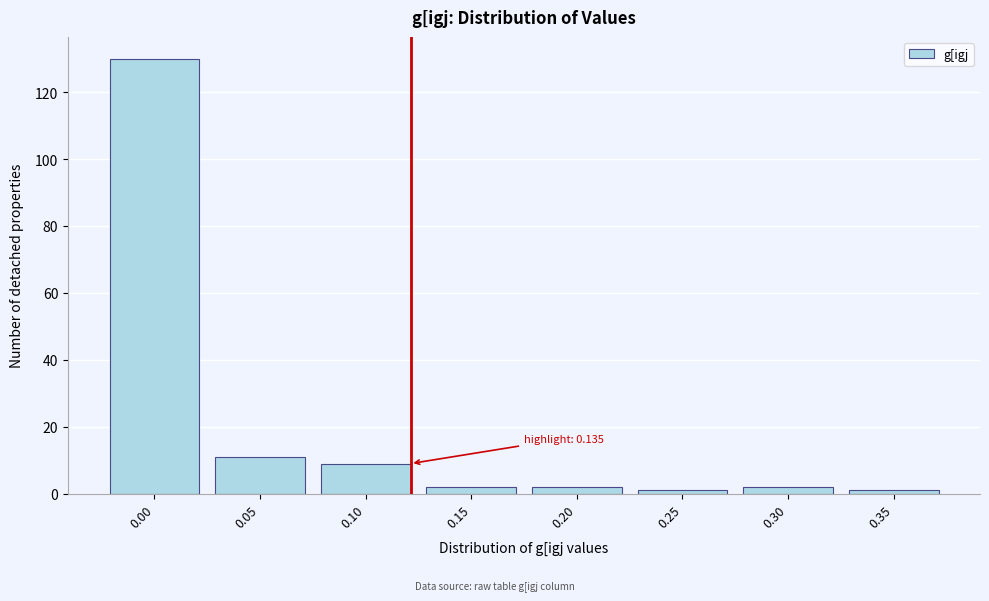

Reading right to left, what are all the values shown in this chart?

1	2	1	2	2	9	11	130